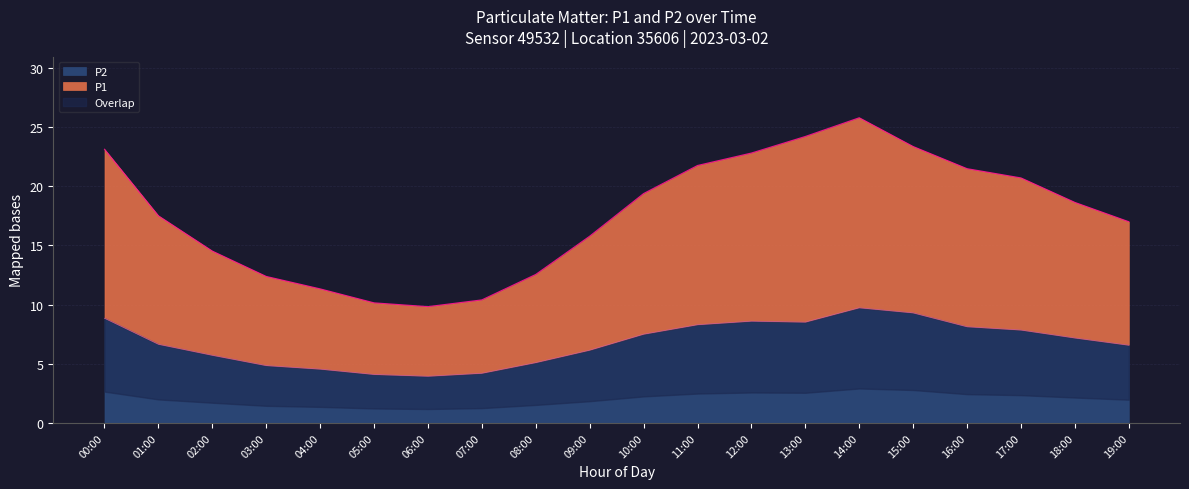

How many interior local valleys does the P1 series have?

1